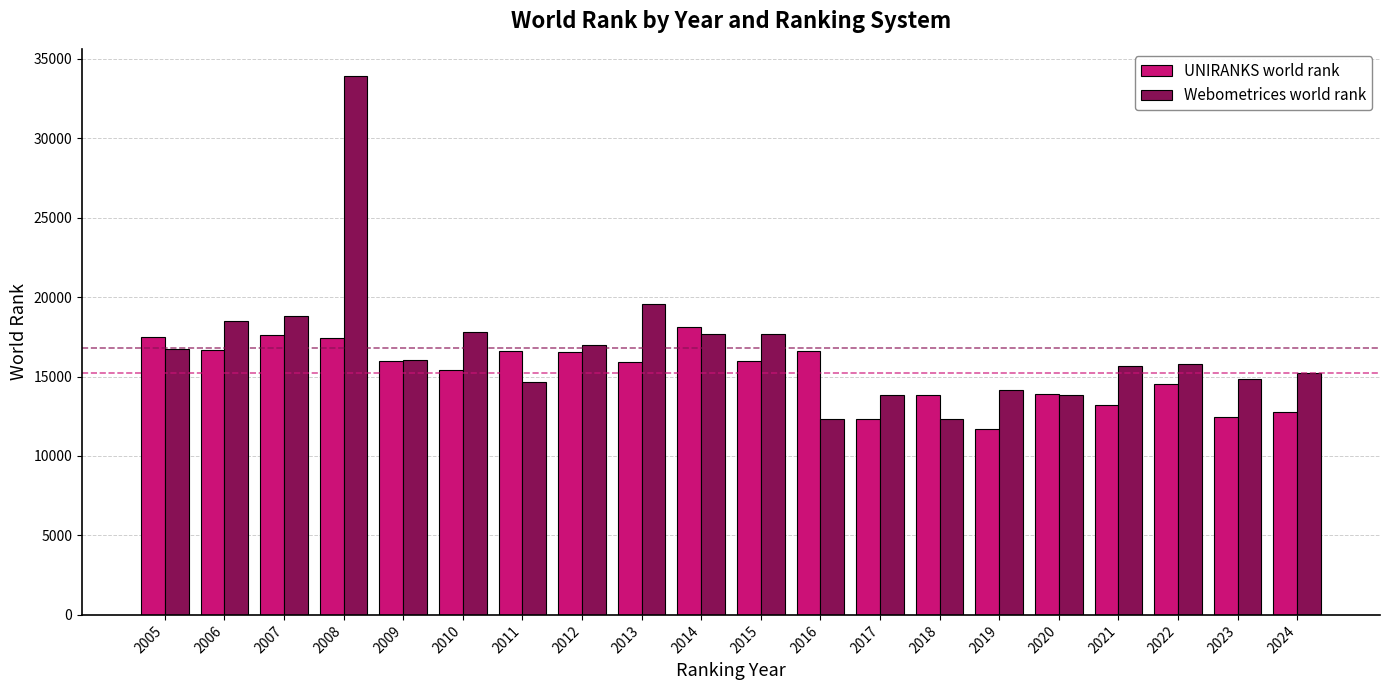

Rank the series by their average value, from lowest to highest.

UNIRANKS world rank, Webometrices world rank